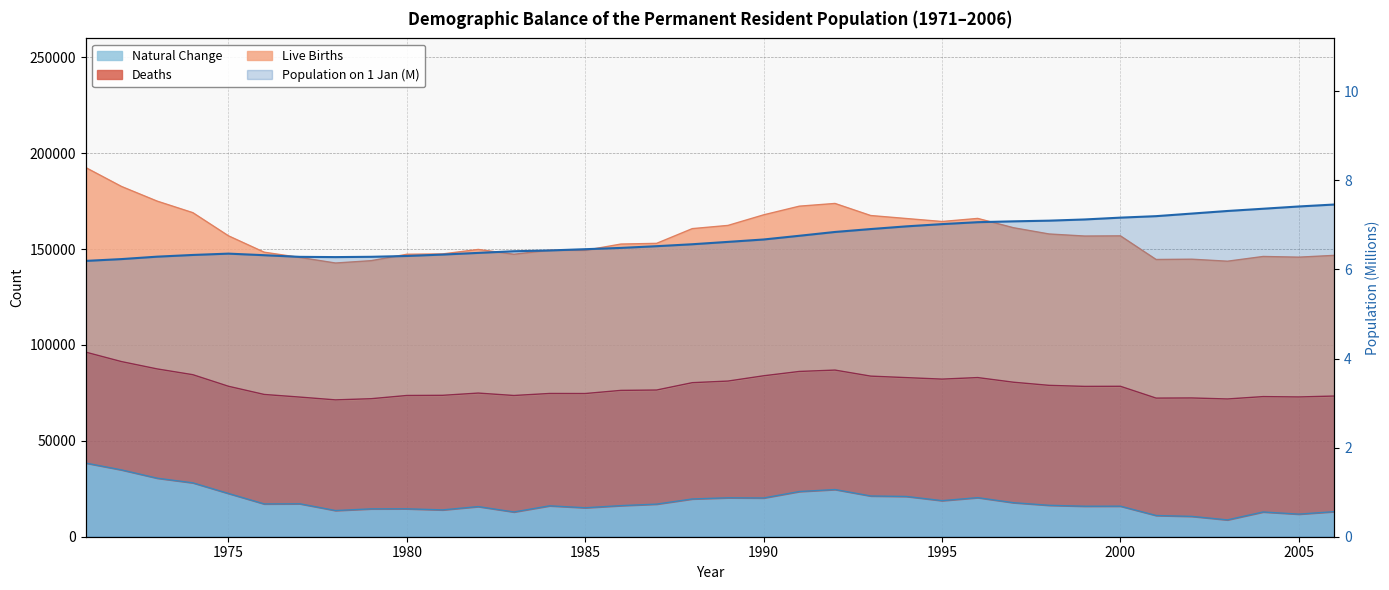

Between 1983 and 1987, which is larger?

1987